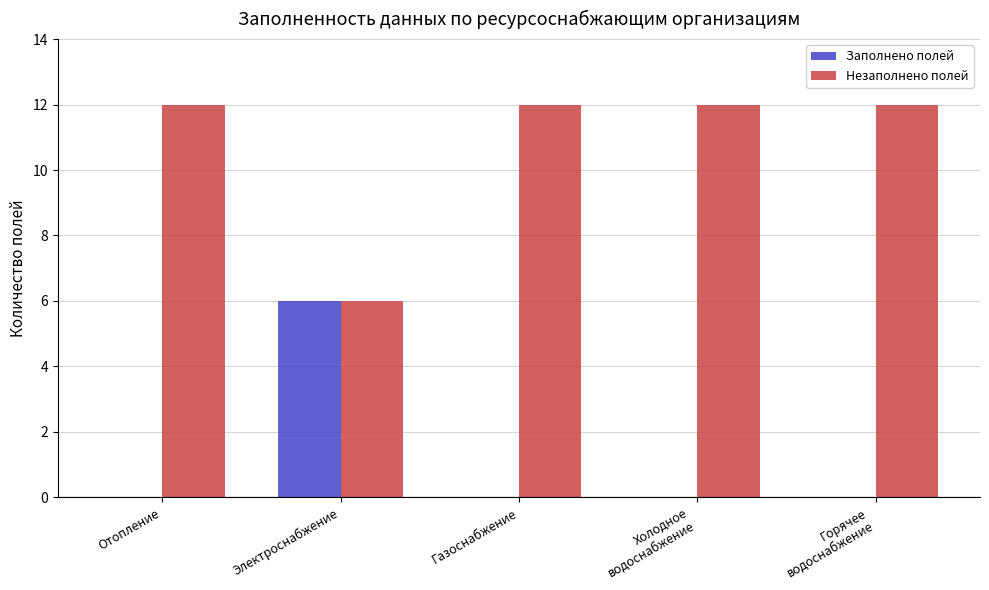

Count the number of categories in the chart.

5